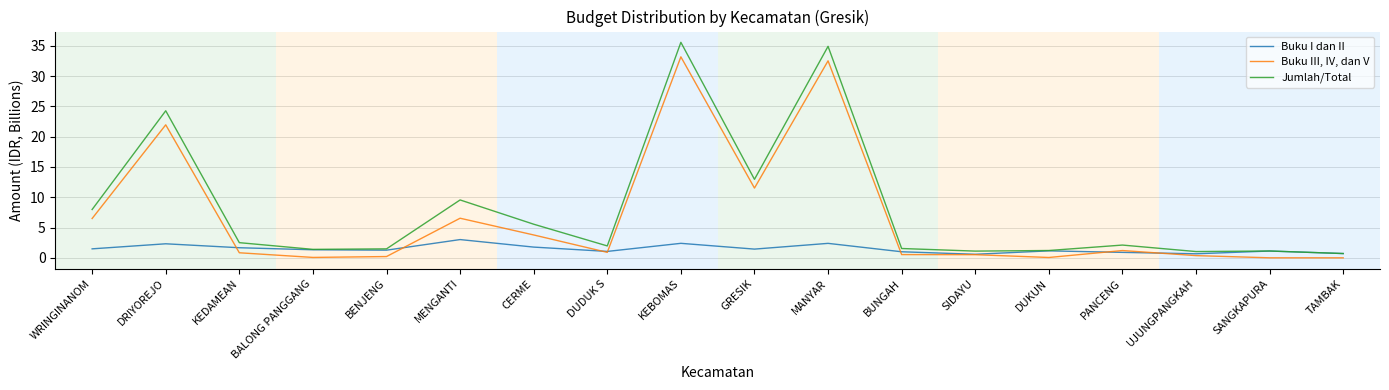

What is the greatest value displayed?

35.6